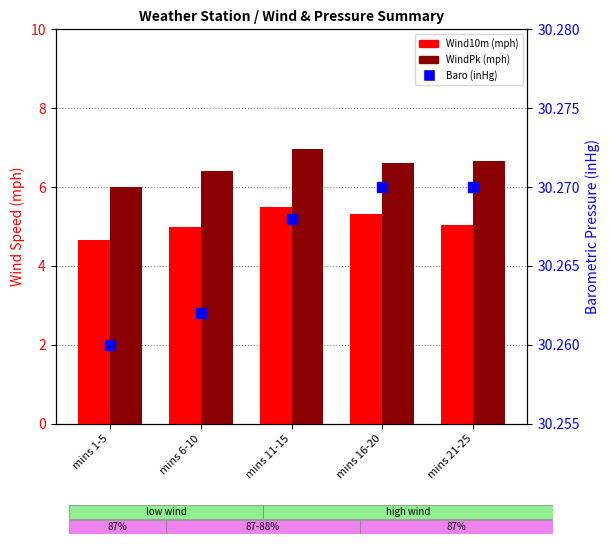

What are all the series names shown in the legend?

Wind10m (mph), WindPk (mph), Baro (inHg)